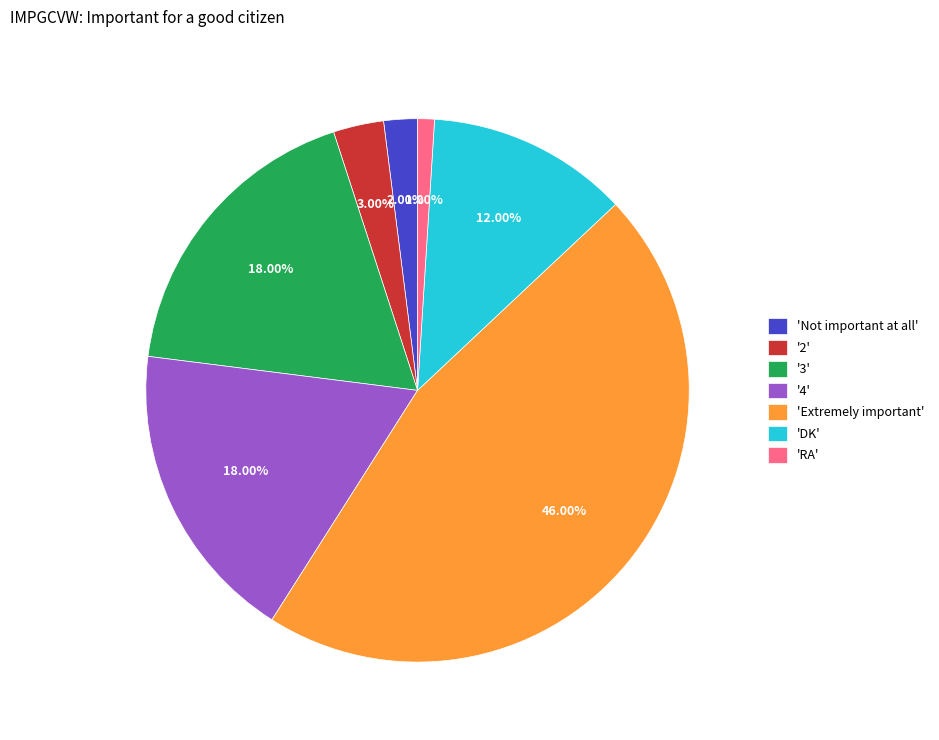

Is there a majority slice in this chart?

No